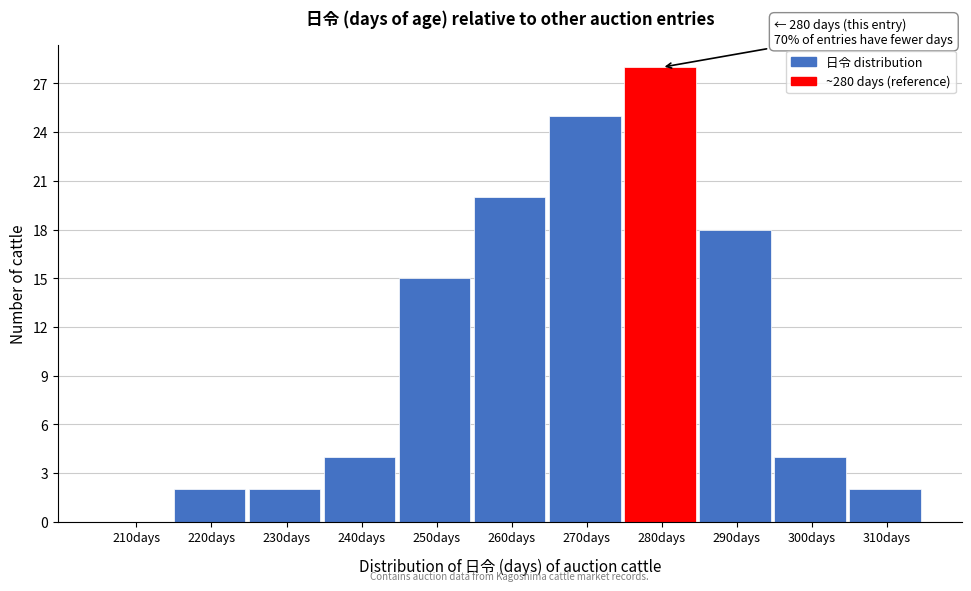

Reading left to right, extract all data points from this chart.

210days=0	220days=2	230days=2	240days=4	250days=15	260days=20	270days=25	280days=28	290days=18	300days=4	310days=2